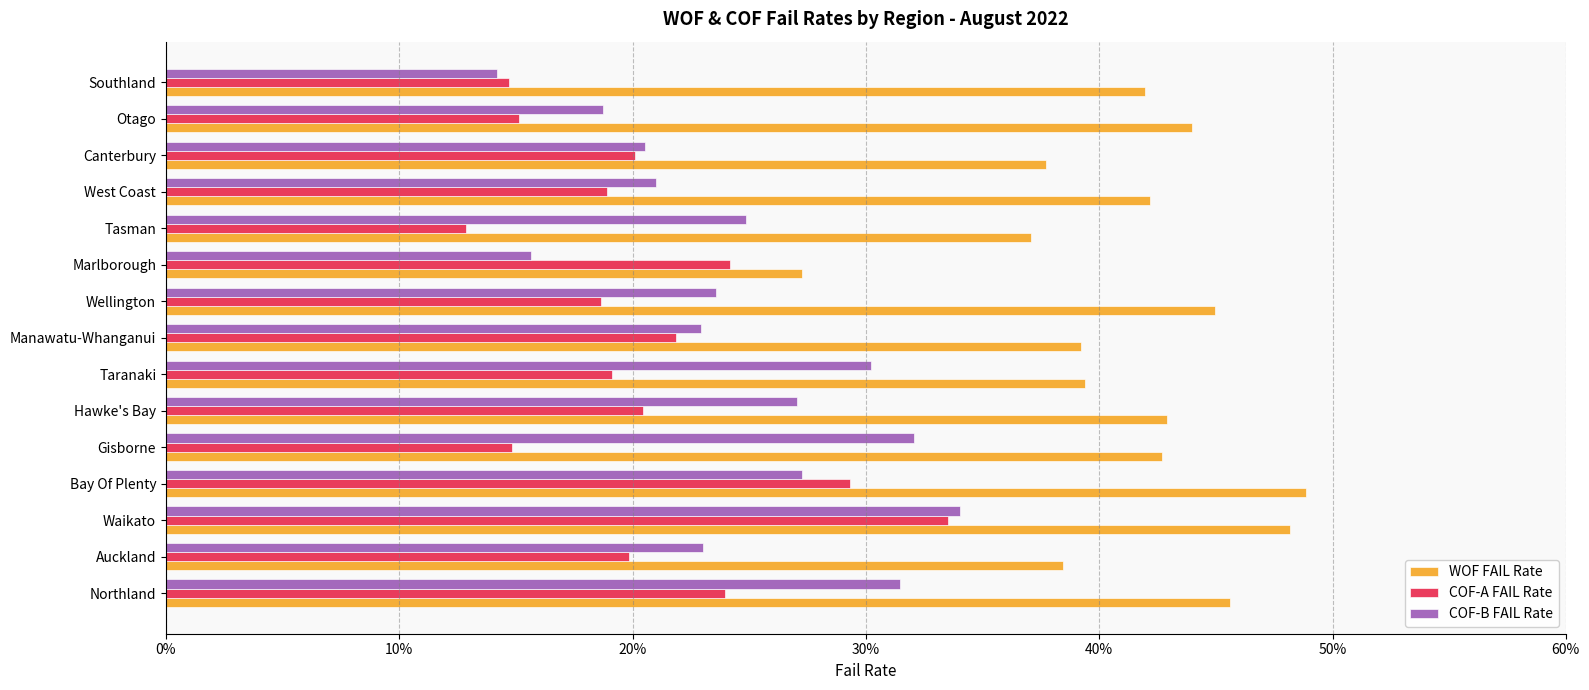

At which category does the chart reach its peak across all series?

Bay Of Plenty